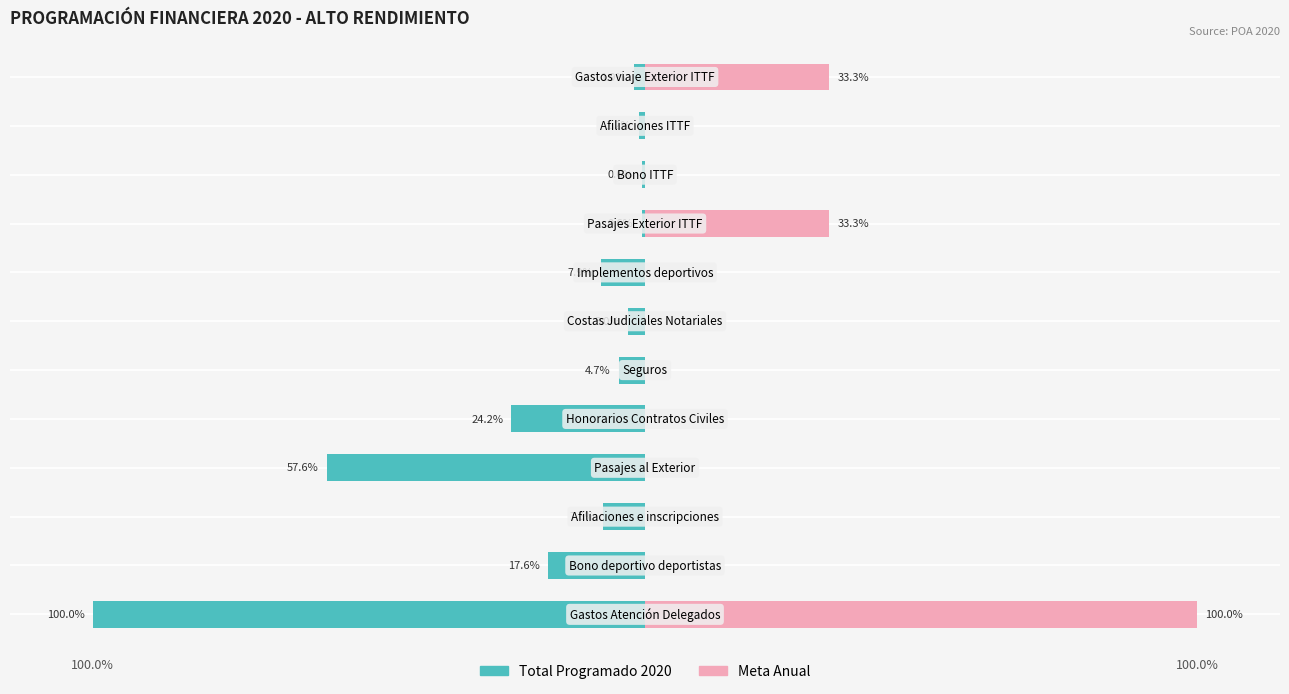

How many bars are there in total?

24